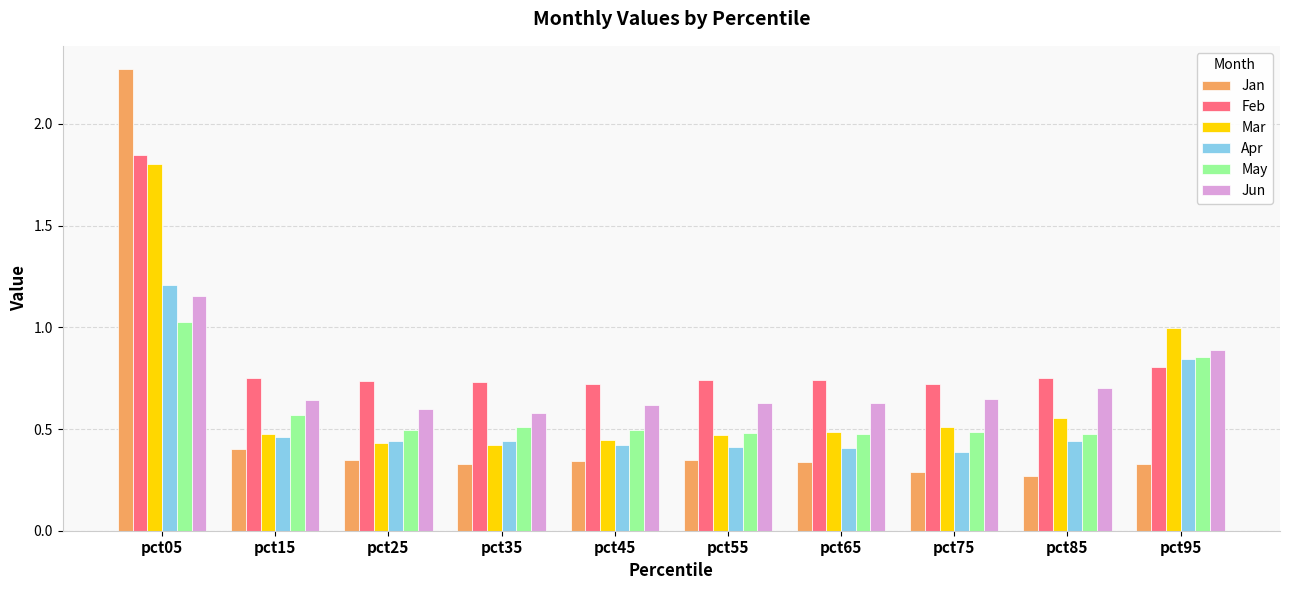

Which series has the largest total across all categories?

Feb